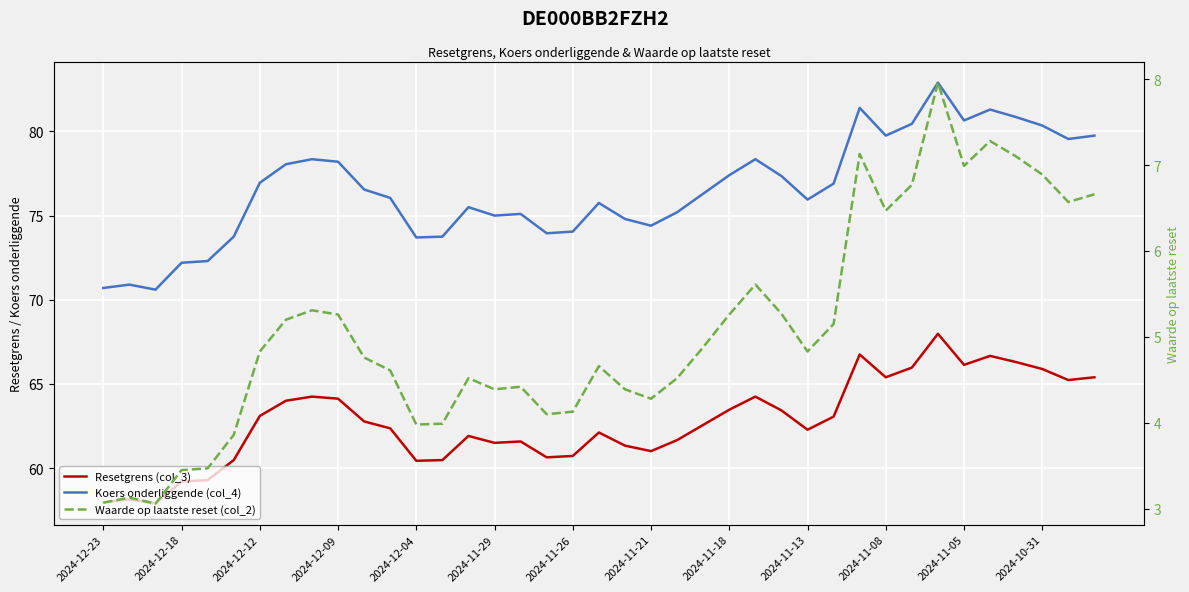

True or false: Resetgrens (col_3) and Waarde op laatste reset (col_2) cross at least once.

False